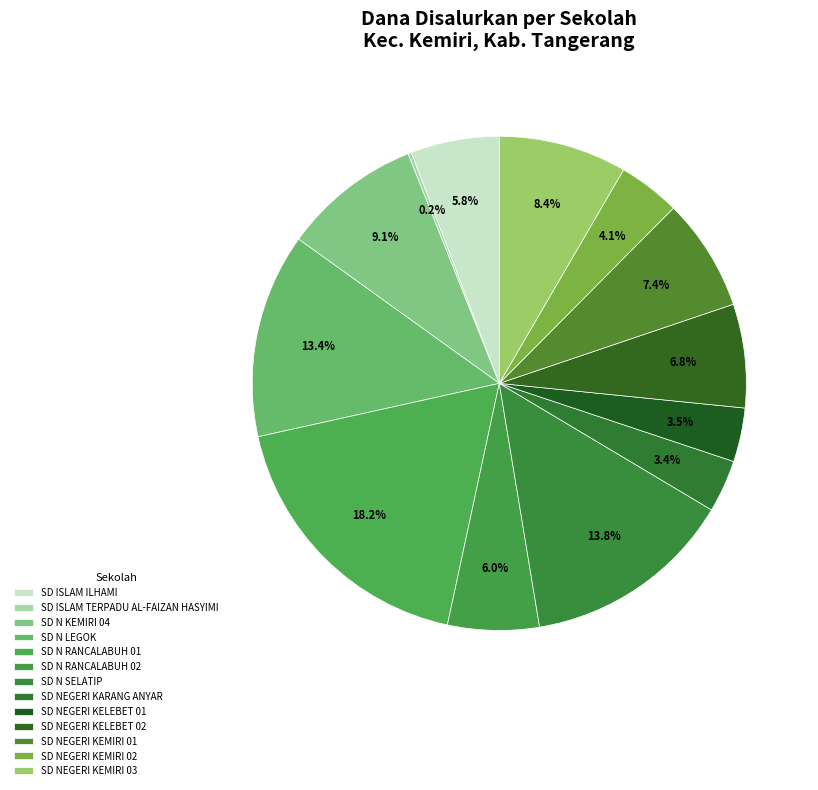

Which category has the smallest portion of the pie?

SD ISLAM TERPADU AL-FAIZAN HASYIMI